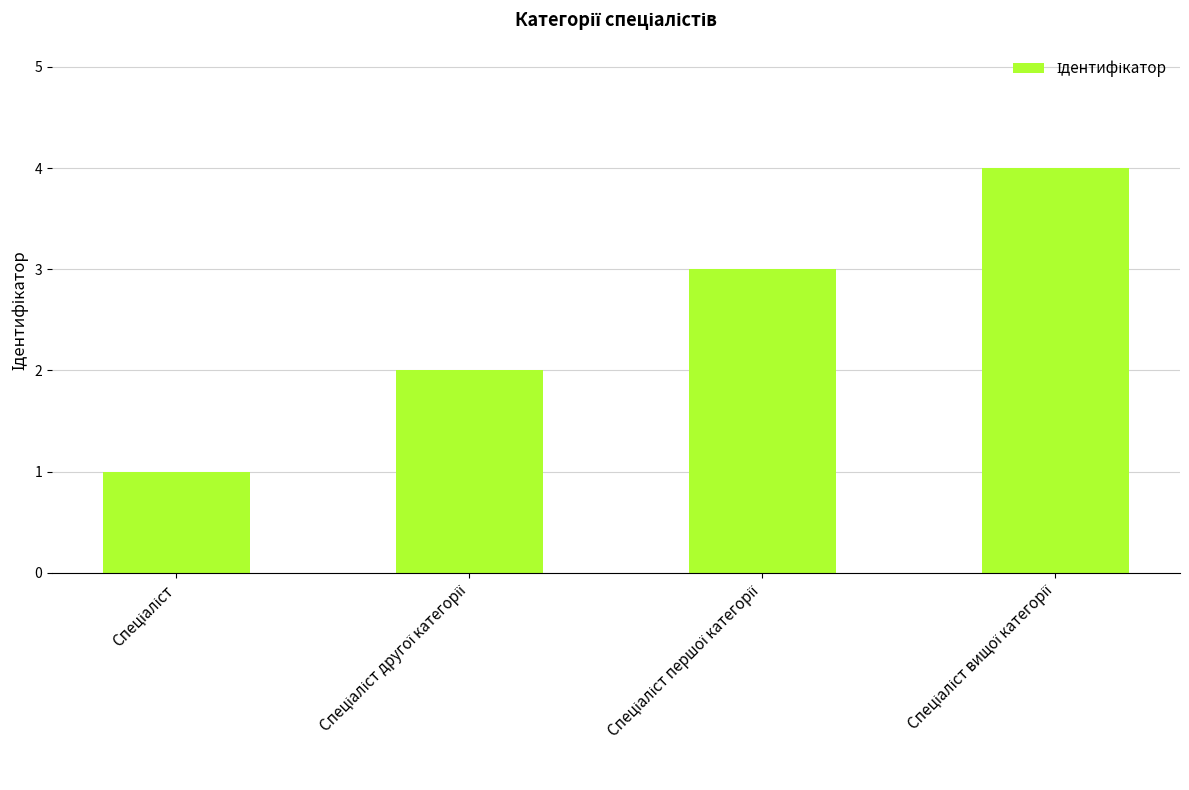

What is the maximum value shown in the chart?

4